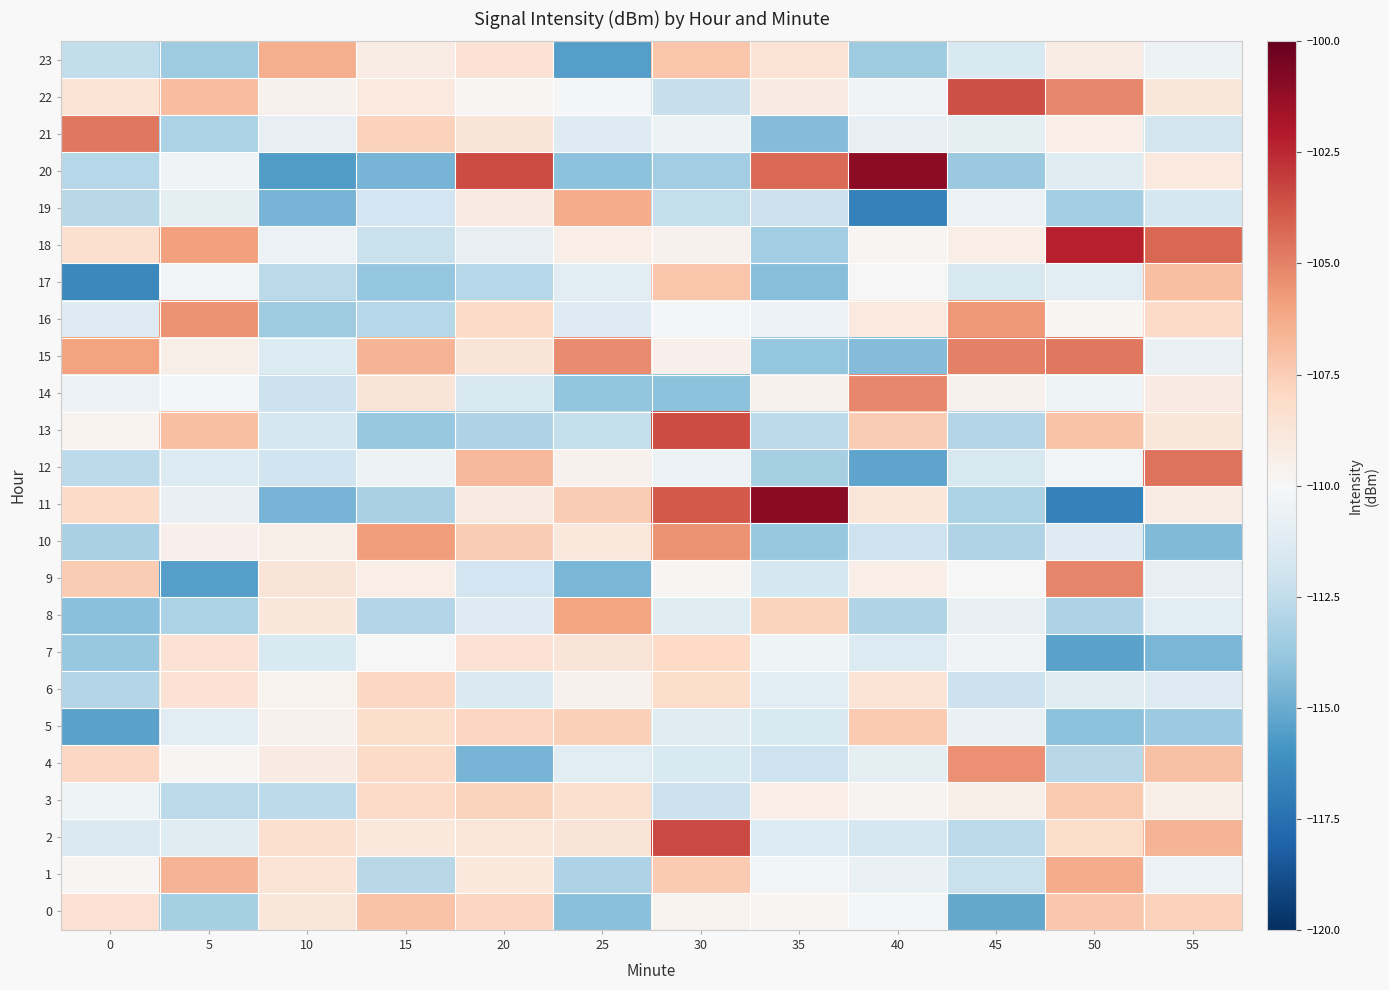

Which label corresponds to the smallest value in the chart?

40